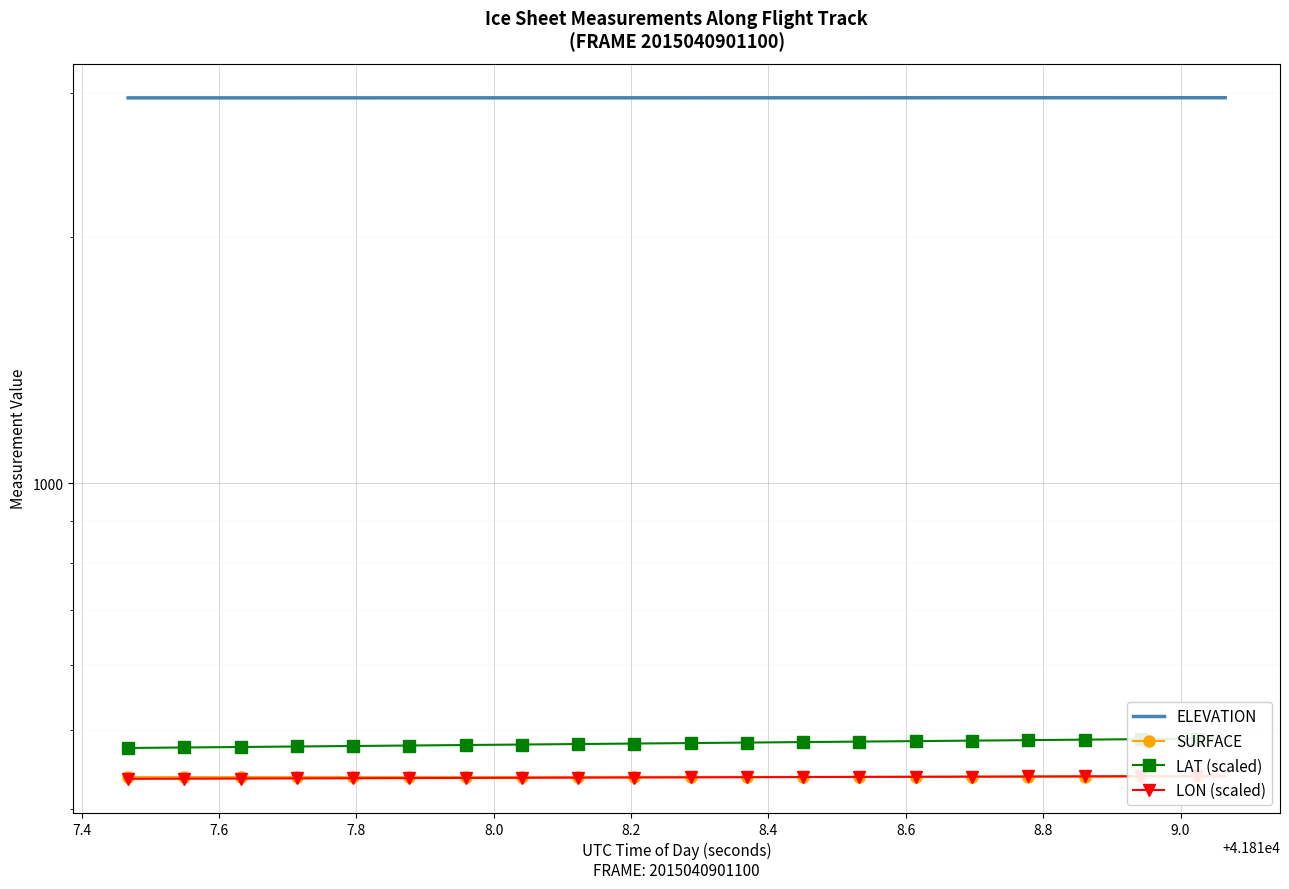

What is the difference between the maximum and second lowest values in the ELEVATION series?

1.3